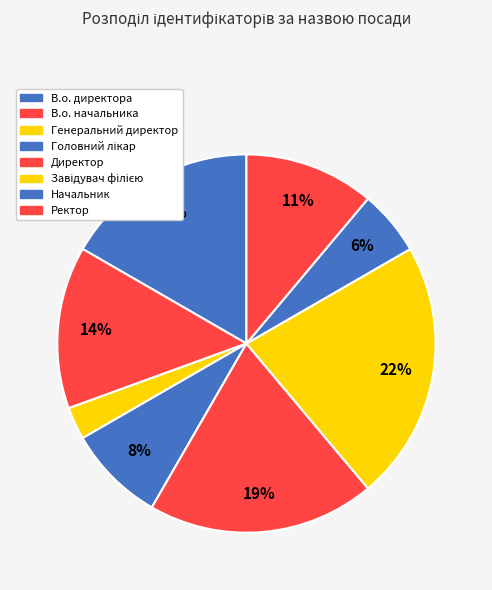

Does any single category account for the majority?

No